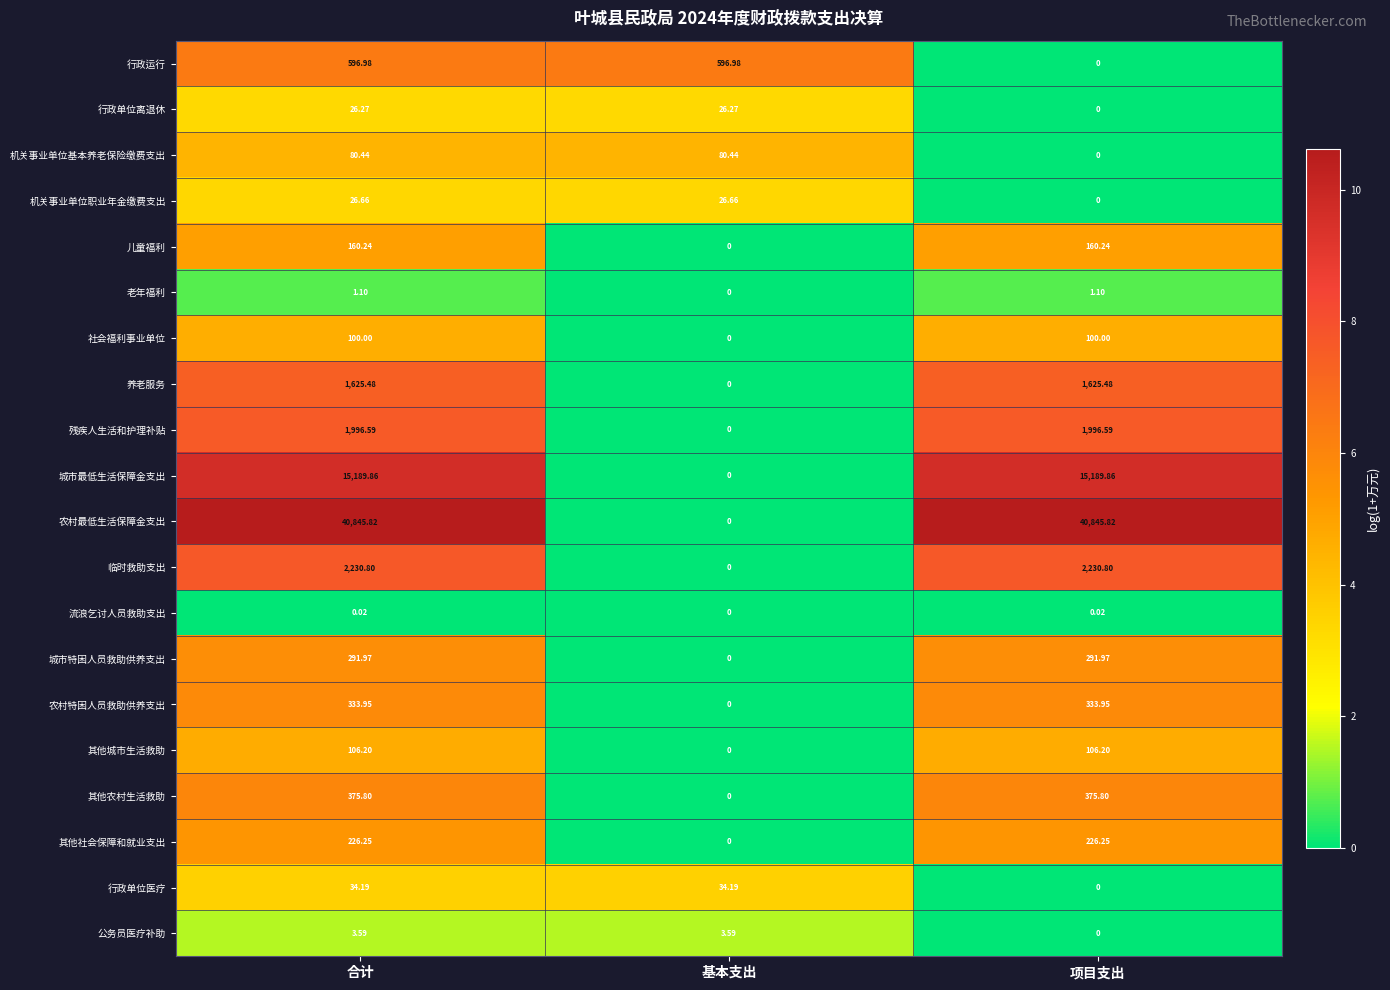

At which label is 农村特困人员救助供养支出 closest to 166?

基本支出